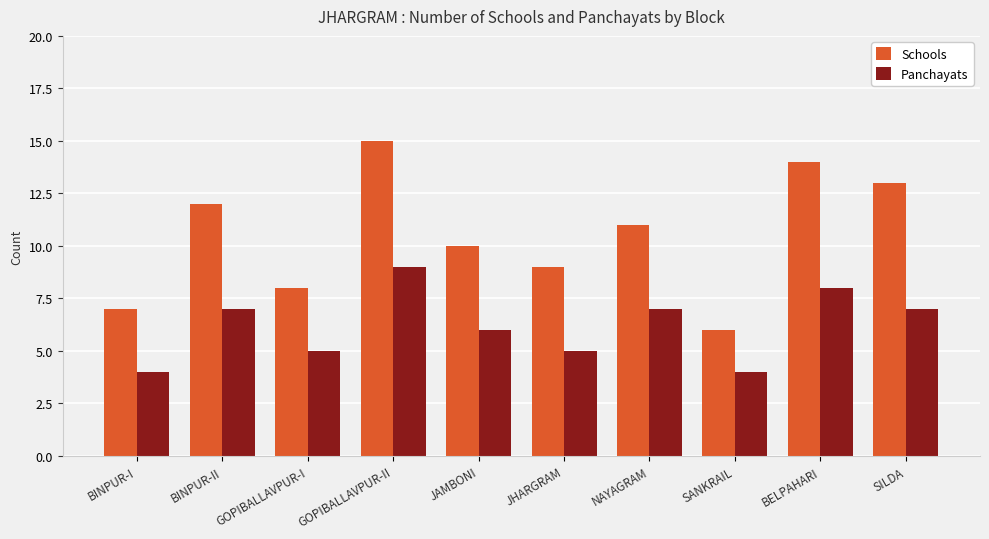

Which series has the largest total across all categories?

Schools